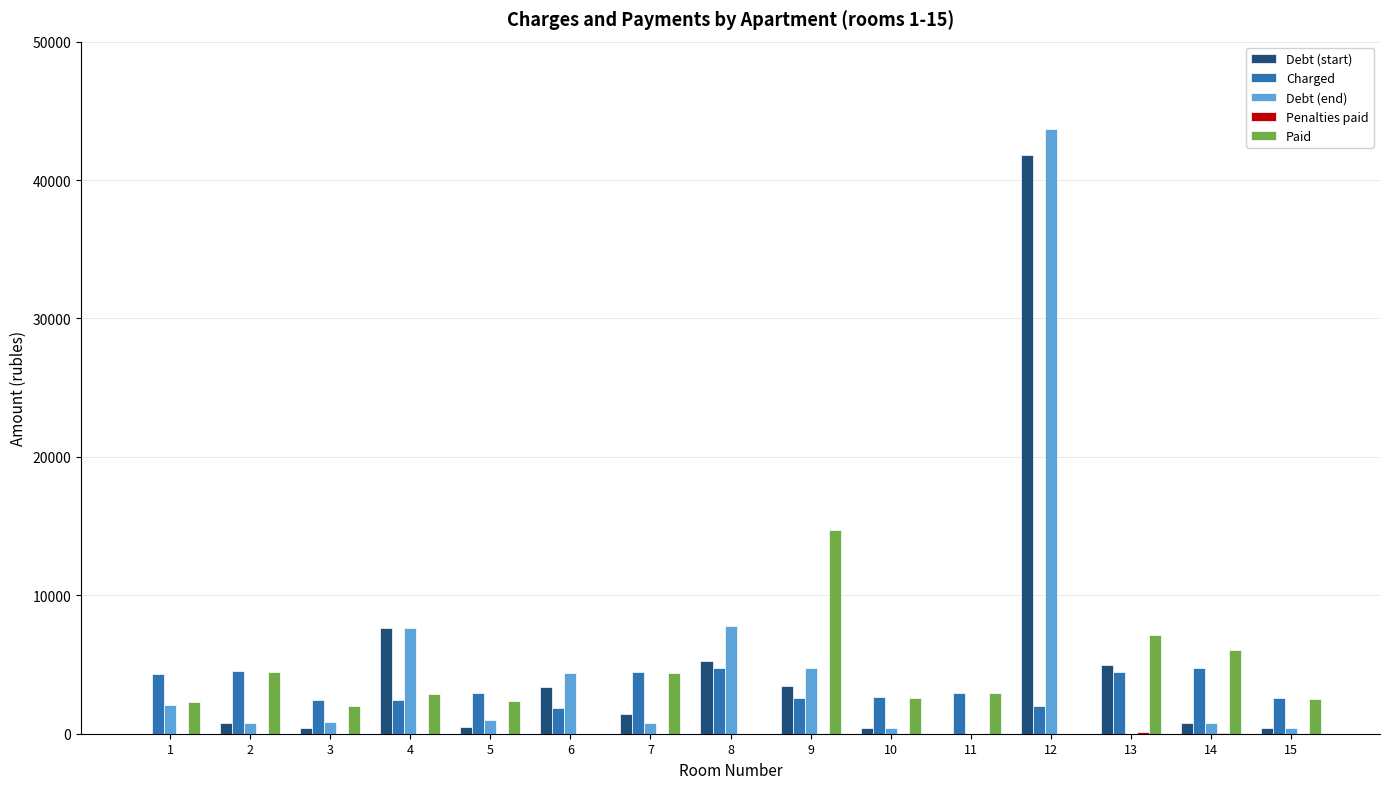

Does the chart contain stacked bars?

No